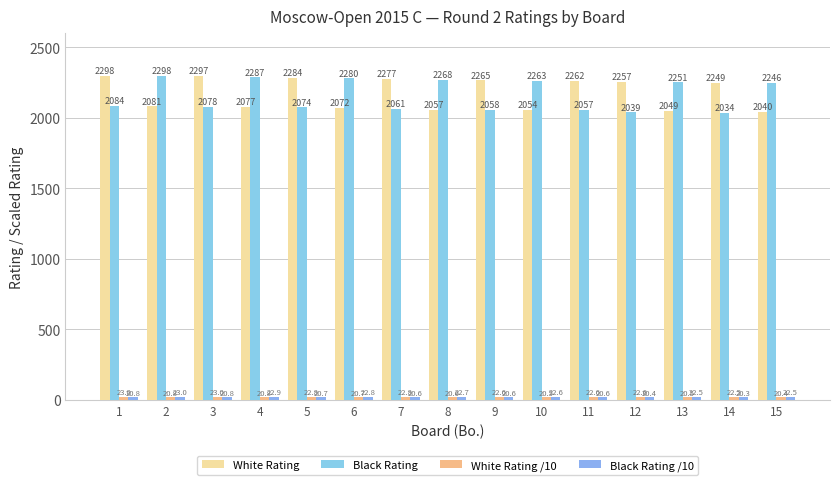

Where is White Rating nearest to the value 2169?

14